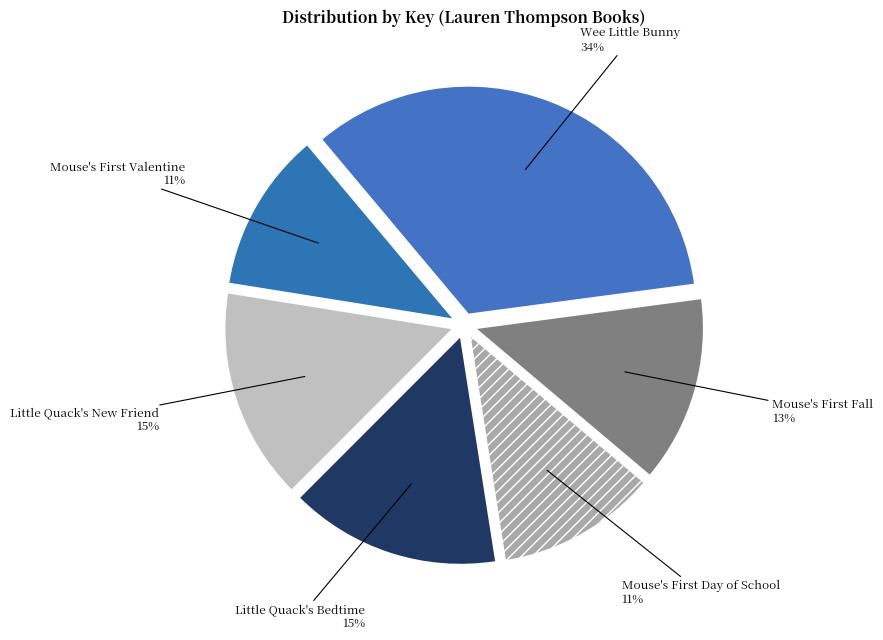

Which category has the biggest portion of the pie?

Wee Little Bunny